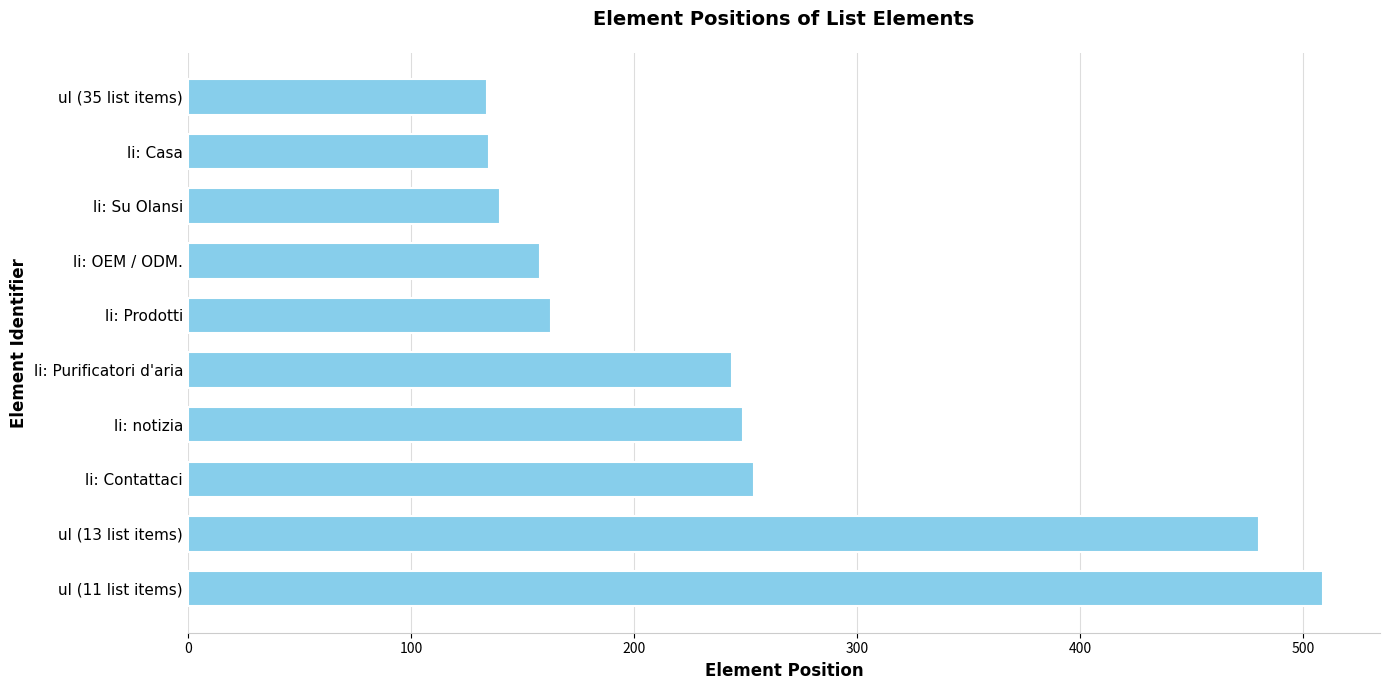

What is the greatest value displayed?

509